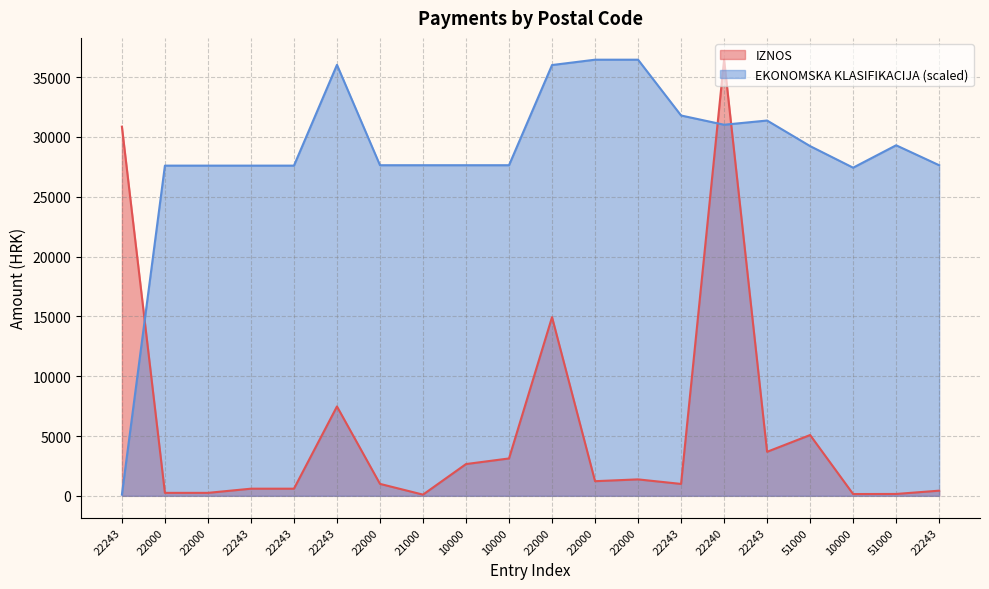

True or false: IZNOS and EKONOMSKA KLASIFIKACIJA intersect in this chart.

True